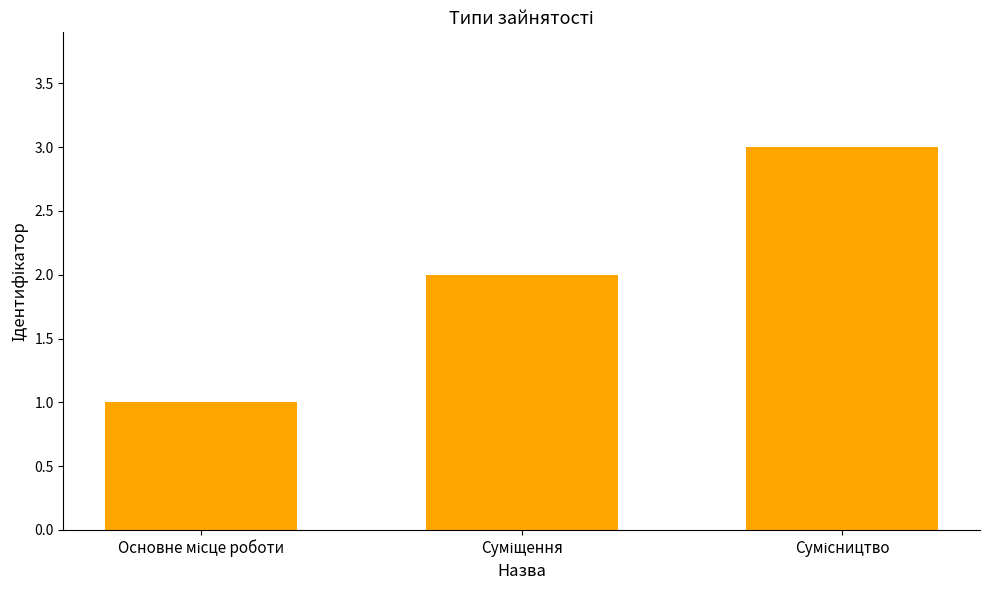

What is the greatest value displayed?

3